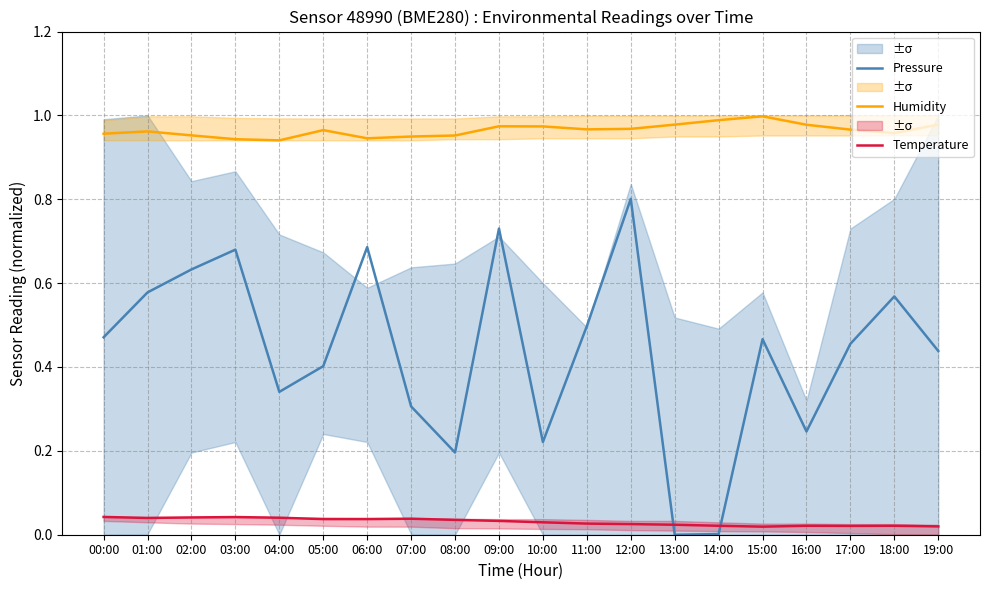

At which label is Pressure closest to 0?

13:00